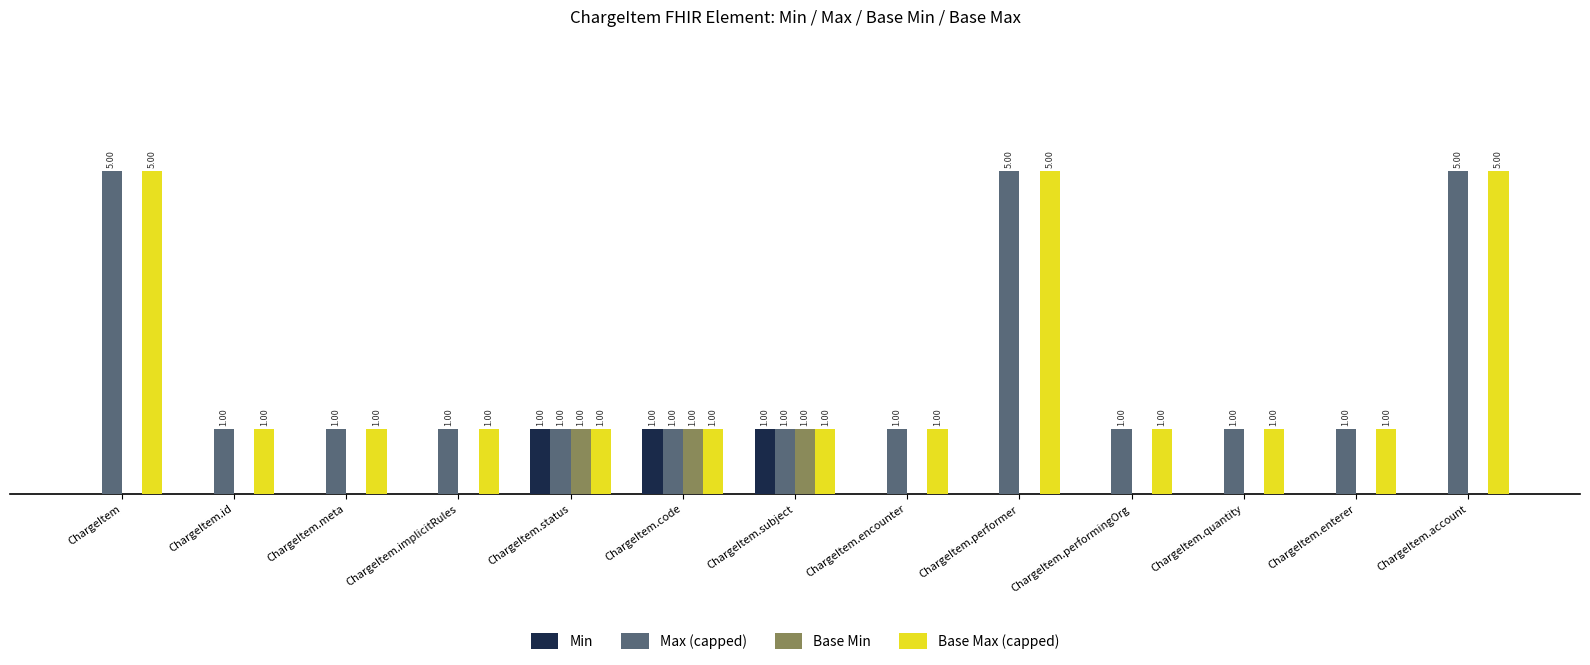

Is the value of Base Min at ChargeItem.account greater than the value of Base Max (capped) at ChargeItem.status?

No